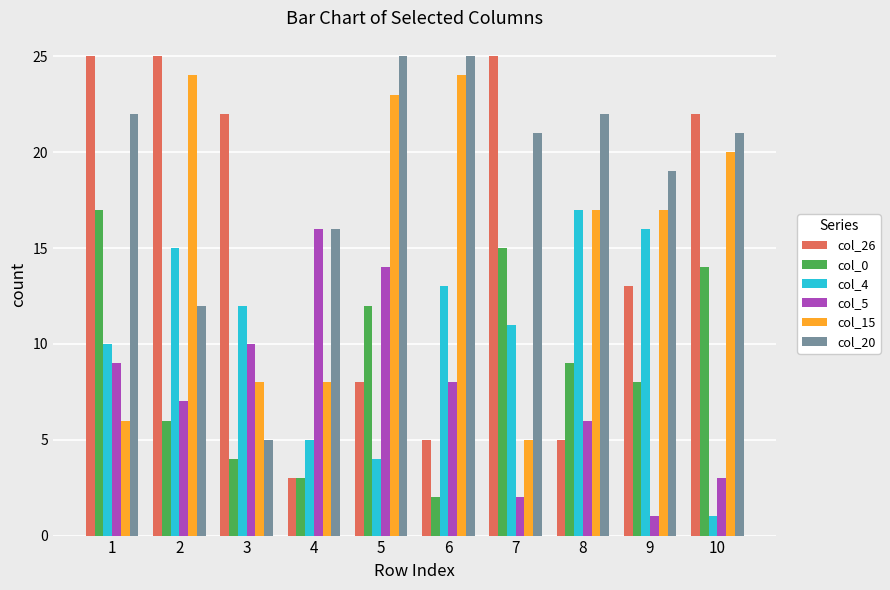

What is the highest value of the col_4 series?

17